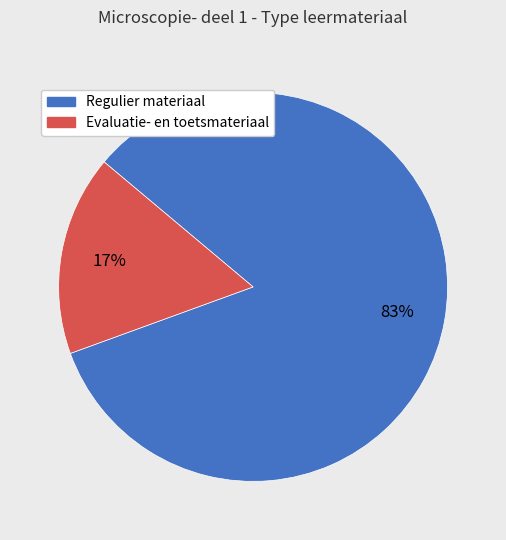

Is it true that Evaluatie- en toetsmateriaal is 30% of the pie?

False